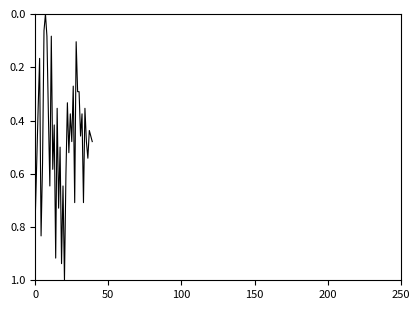

What is the maximum value shown in the chart?

1.0